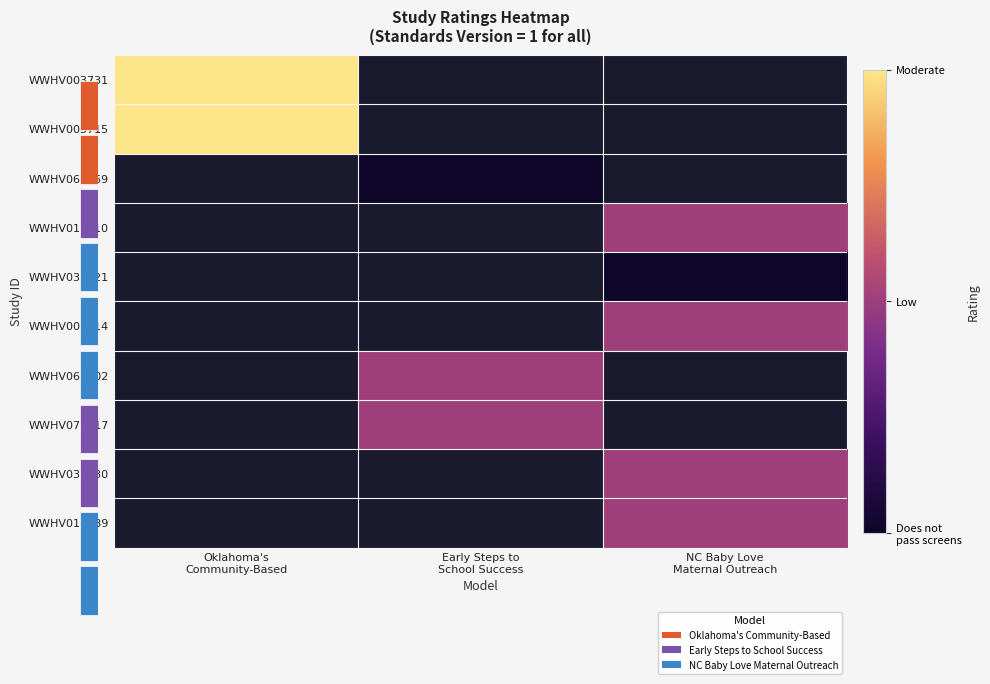

True or false: WWHV003715 has a value of 2.0 at Oklahoma's Community-Based.

True